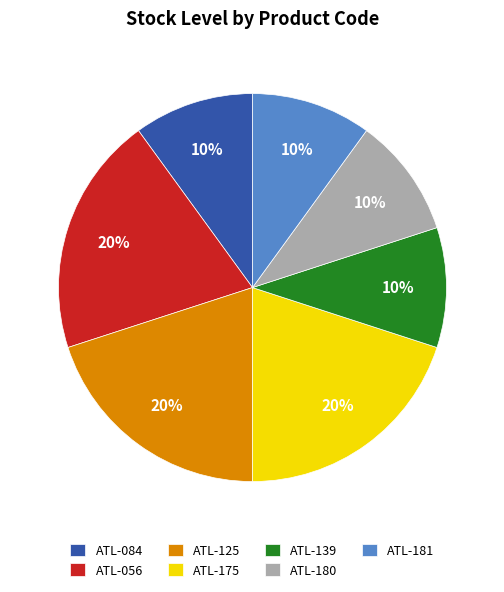

To the nearest percent, what is the difference between the ATL-125 and ATL-084 slice percentages?

10%